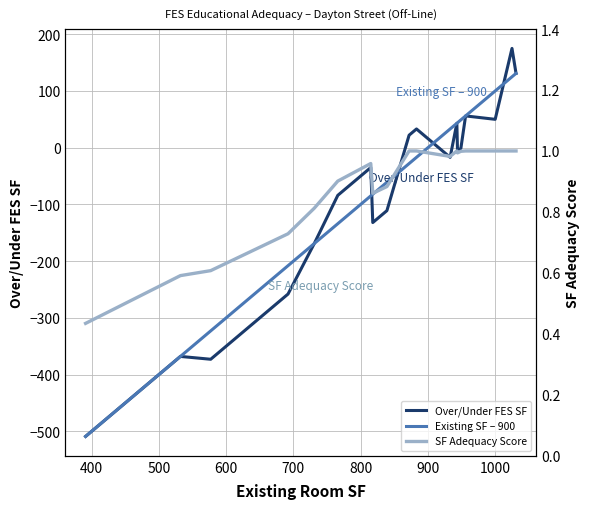

Reading left to right, transcribe all the data shown in this chart.

Over/Under FES SF: -509.0	-368.0	-373.0	-258.0	-169.0	-84.0	-73.0	-35.0	-132.0	-111.0	22.0	33.0	-17.0	43.0	-6.0	-1.0	56.0	50.0	175.0	131.0
Existing SF – 900: -509.0	-368.0	-323.0	-208.0	-169.0	-134.0	-123.0	-85.0	-82.0	-61.0	-28.0	-17.0	33.0	43.0	44.0	49.0	56.0	100.0	125.0	131.0
SF Adequacy Score: 0.4	0.6	0.6	0.7	0.8	0.9	0.9	1.0	0.9	0.9	1.0	1.0	1.0	1.0	1.0	1.0	1.0	1.0	1.0	1.0